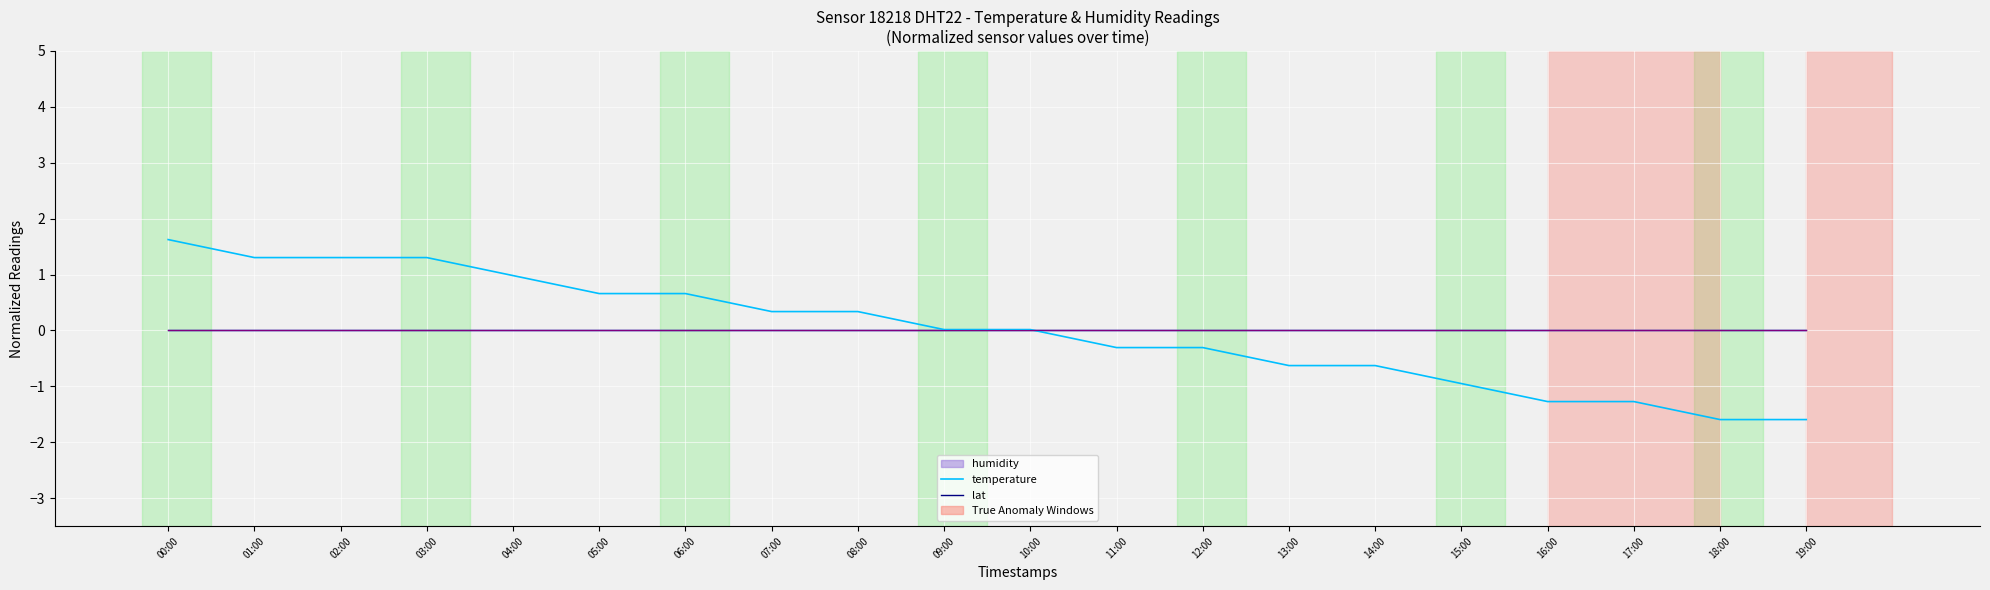

Reading right to left, what are all the values shown in this chart?

temperature: -1.6	-1.6	-1.3	-1.3	-0.9	-0.6	-0.6	-0.3	-0.3	0.0	0.0	0.3	0.3	0.7	0.7	1.0	1.3	1.3	1.3	1.6
lat: -0.0	-0.0	-0.0	-0.0	-0.0	-0.0	-0.0	-0.0	-0.0	-0.0	-0.0	-0.0	-0.0	-0.0	-0.0	-0.0	-0.0	-0.0	-0.0	-0.0
humidity_line: -0.0	-0.0	-0.0	-0.0	-0.0	-0.0	-0.0	-0.0	-0.0	-0.0	-0.0	-0.0	-0.0	-0.0	-0.0	-0.0	-0.0	-0.0	-0.0	-0.0